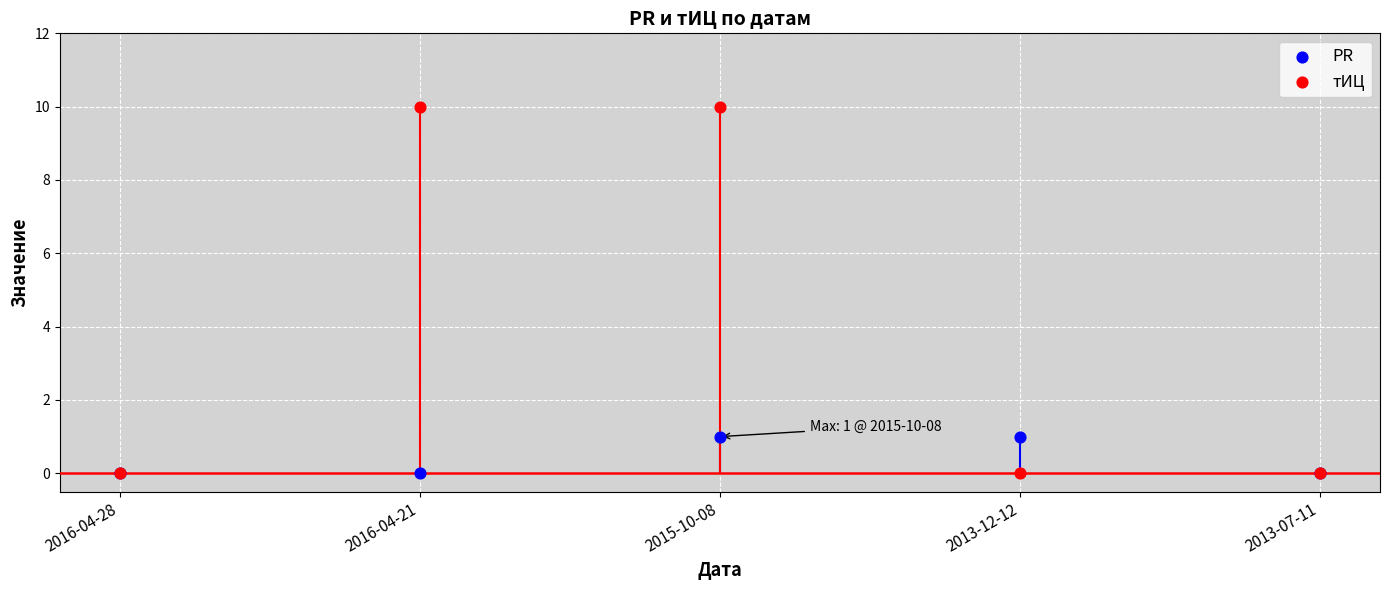

What is the total value across all series at 2013-12-12?

1